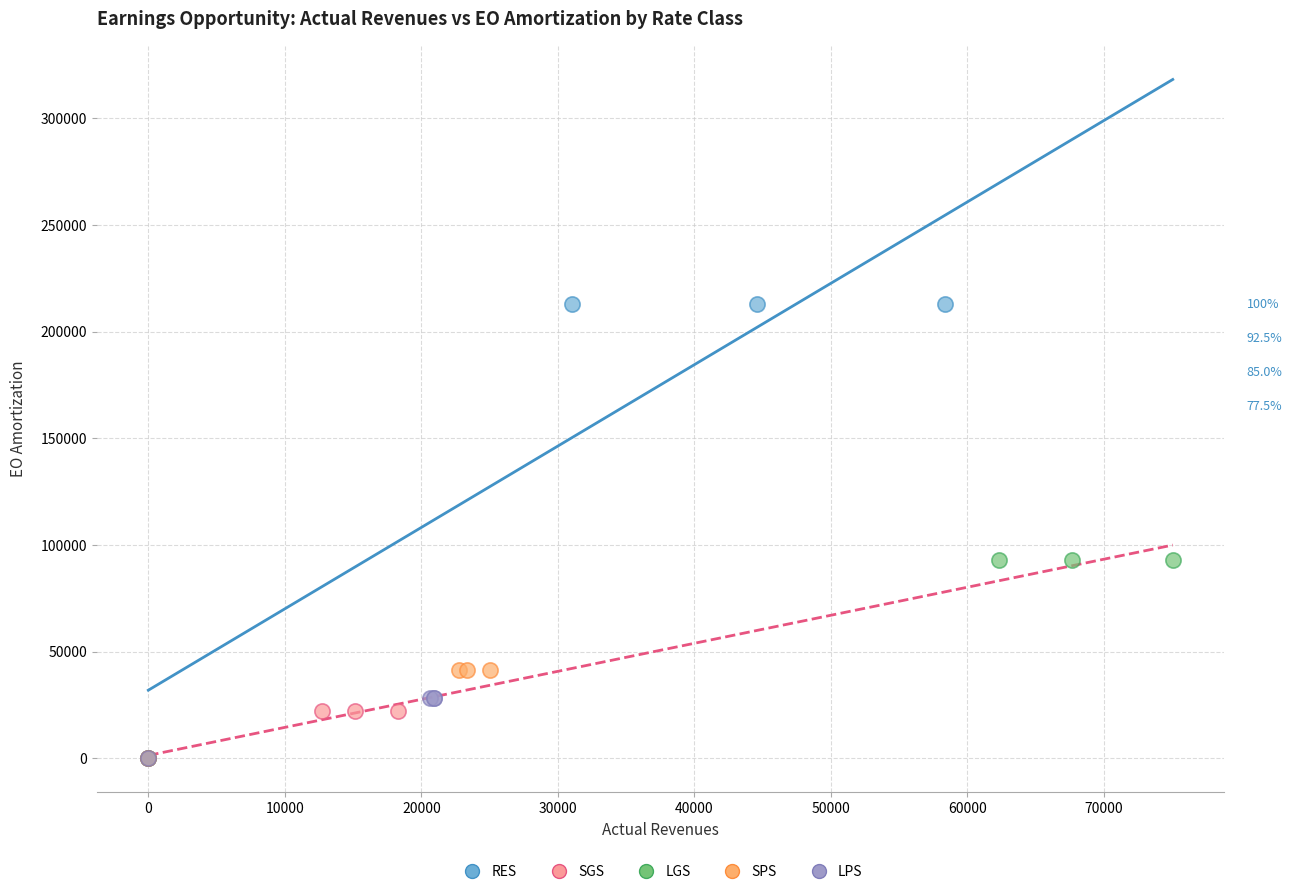

Which series has the widest spread of Y values?

RES